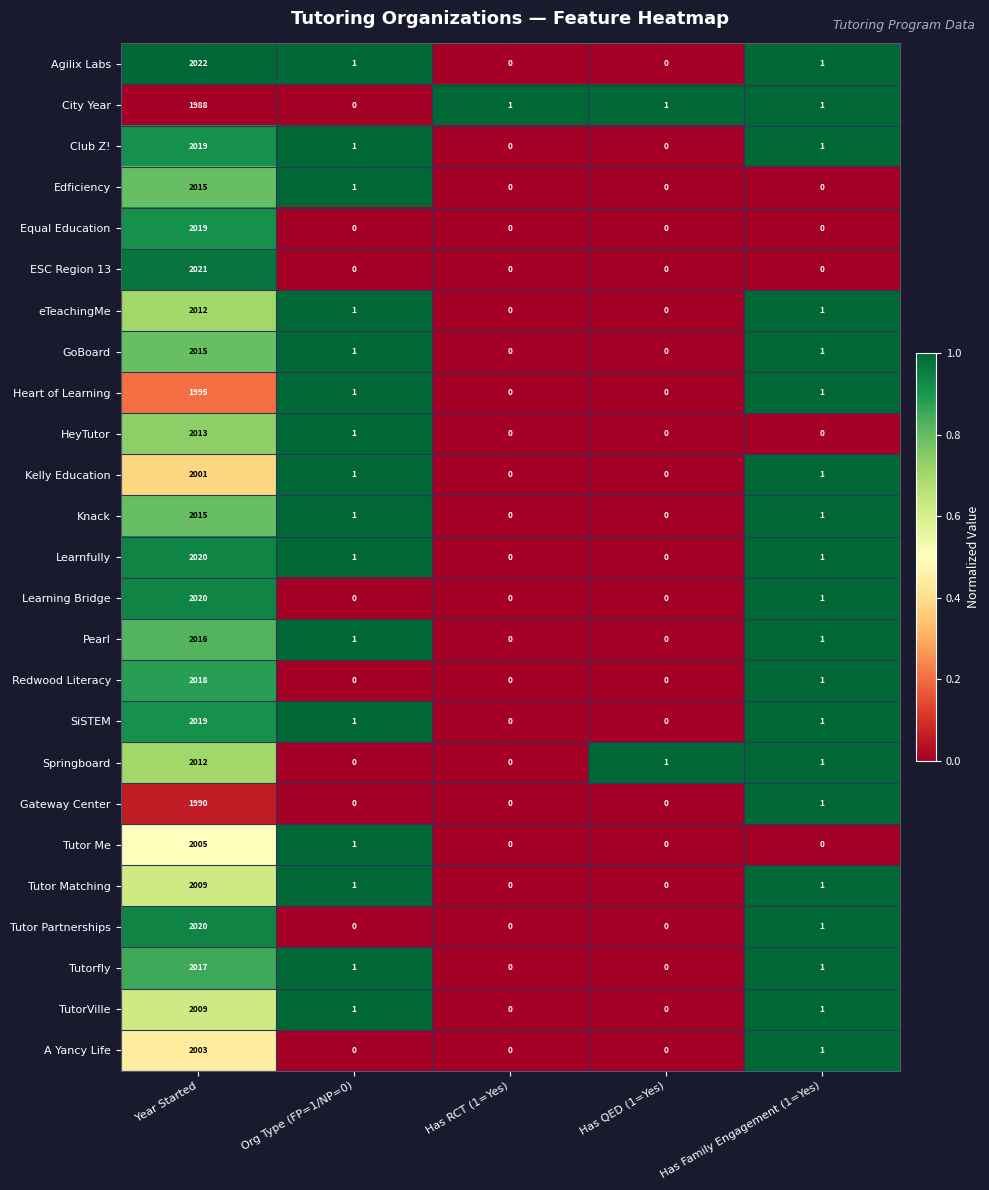

Is the value of Knack at Org Type (FP=1/NP=0) greater than the value of GoBoard at Has RCT (1=Yes)?

Yes